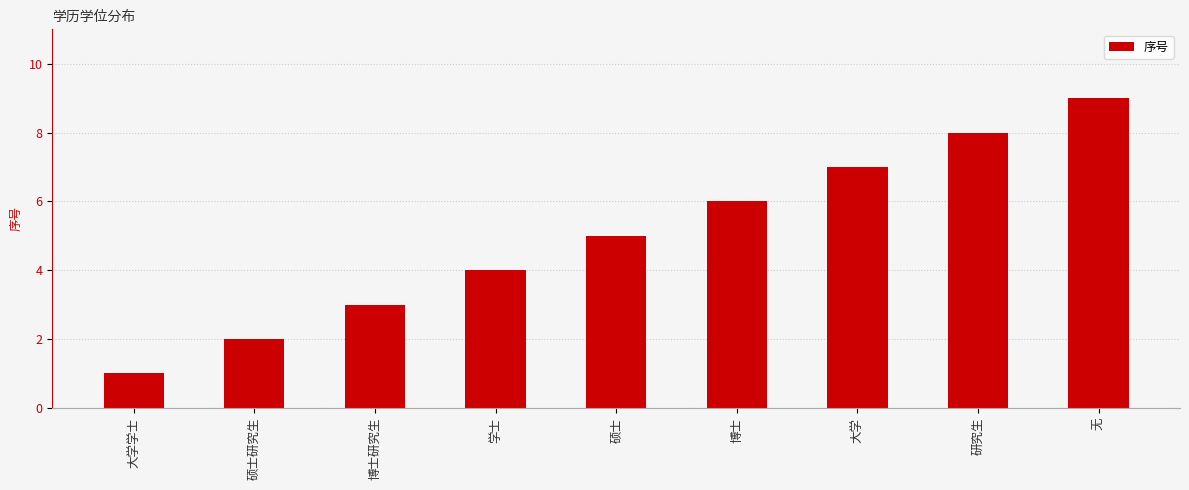

What is the label of the 8th bar from the left?

研究生